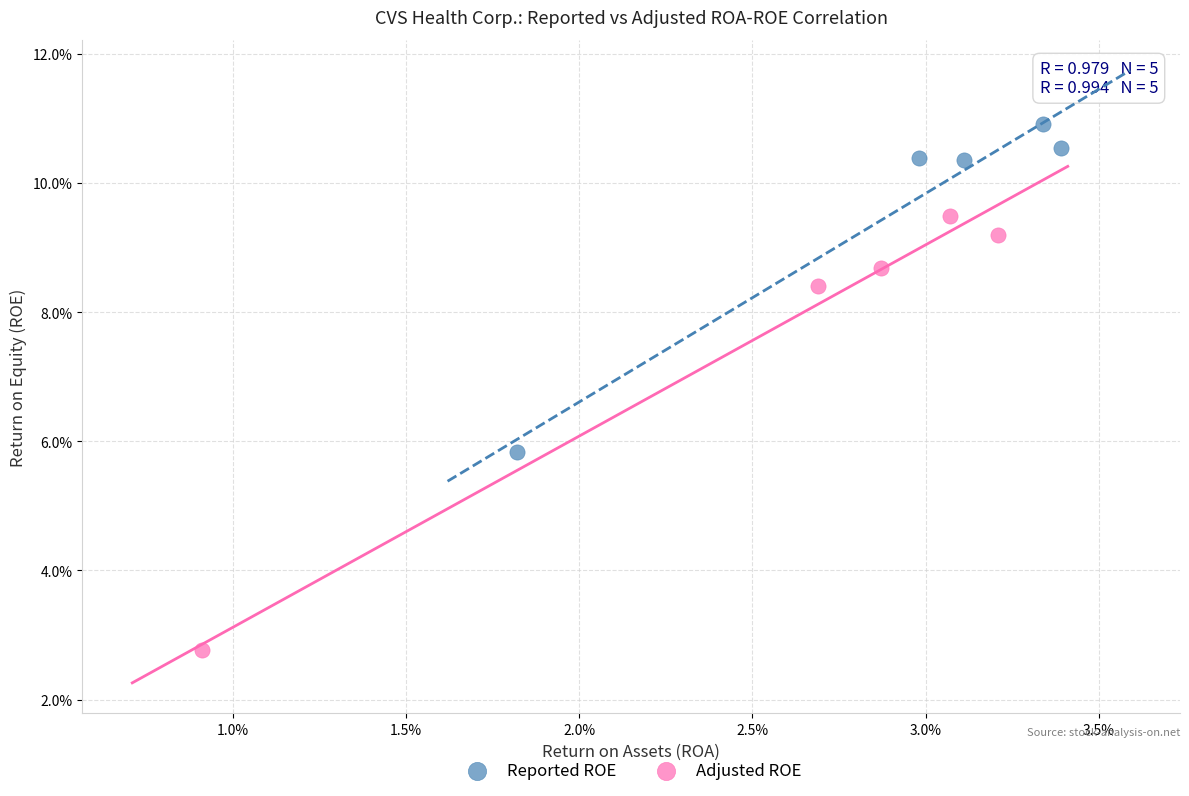

Which series contains the highest Y value?

Reported ROE